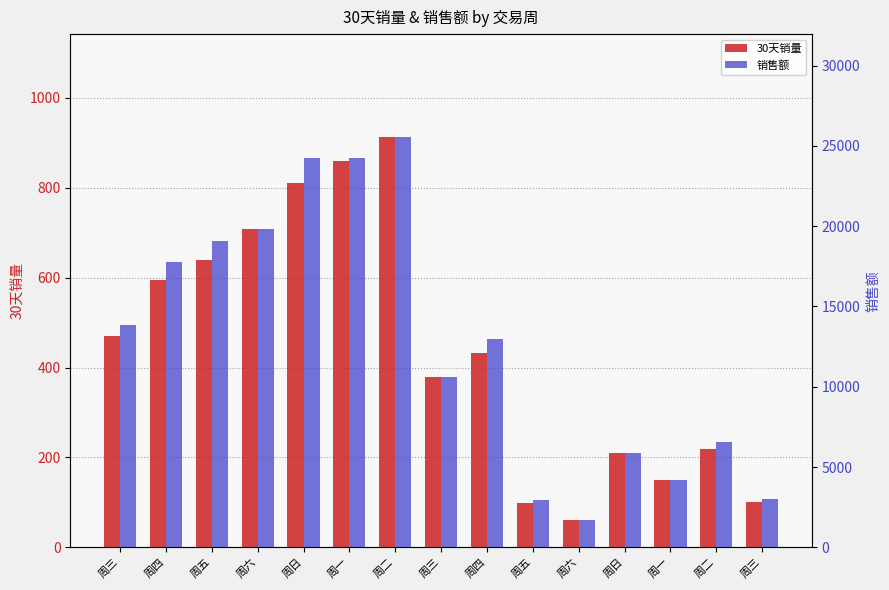

Reading left to right, transcribe all the data shown in this chart.

30天销量: 469.0	595.0	638.0	709.0	811.0	859.0	913.0	380.0	433.0	98.0	61.0	210.0	150.0	219.0	100.0
销售额: 13852.0	17750.5	19076.2	19852.0	24248.9	24248.9	25564.0	10640.0	12946.7	2930.2	1708.0	5880.0	4200.0	6548.1	2990.0